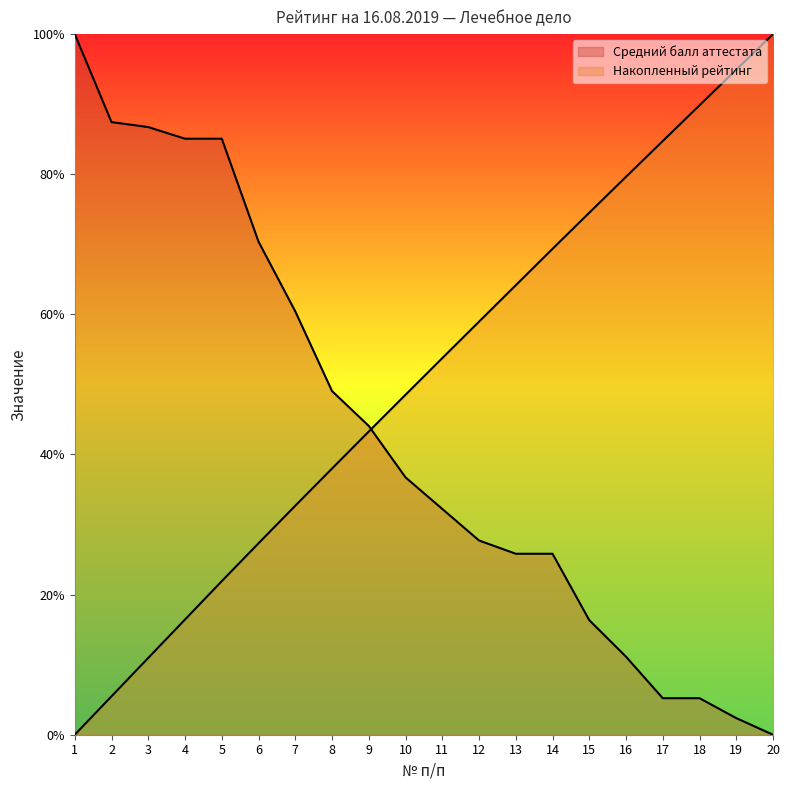

Reading left to right, transcribe all the data shown in this chart.

Средний балл (убывание): 100.0	87.4	86.7	85.1	85.1	70.4	60.4	49.1	44.1	36.7	32.2	27.7	25.8	25.8	16.4	11.1	5.2	5.2	2.4	0.0
Накопленный рейтинг: 0.0	5.5	11.0	16.4	21.9	27.3	32.7	38.0	43.3	48.5	53.7	59.0	64.2	69.4	74.5	79.6	84.7	89.8	94.9	100.0